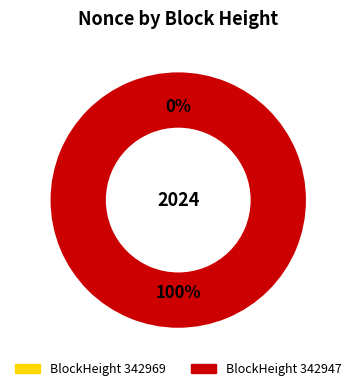

How many segments does this pie chart have?

2